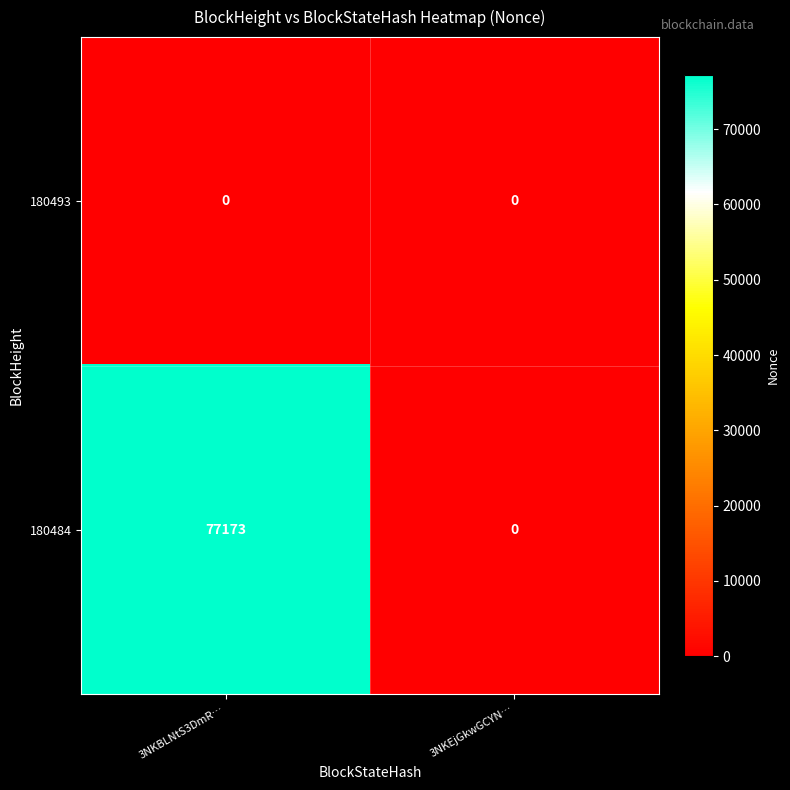

Count the number of categories in the chart.

2